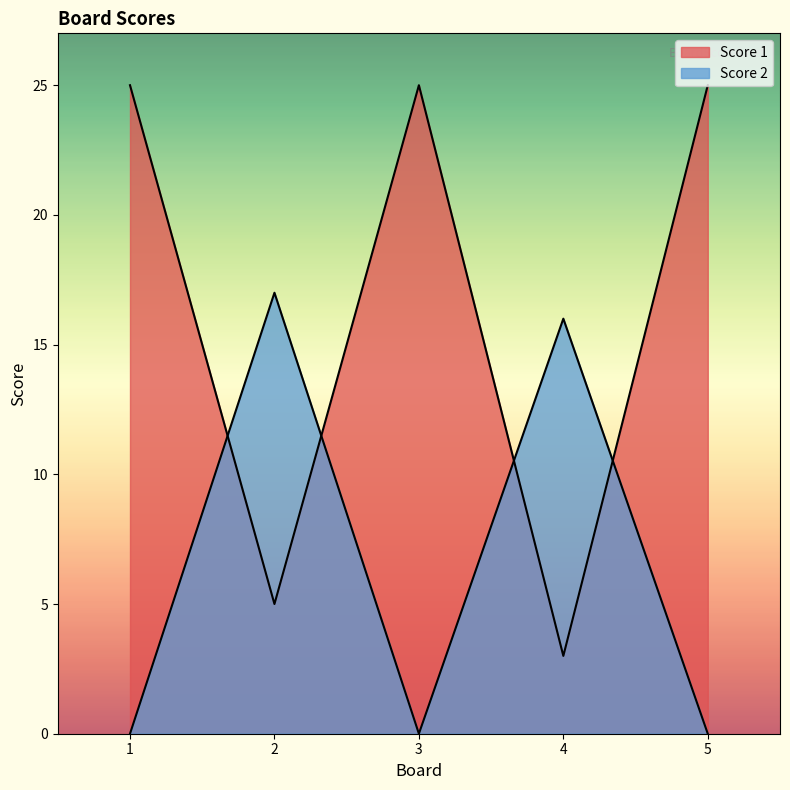

How many lines are shown in the chart?

2